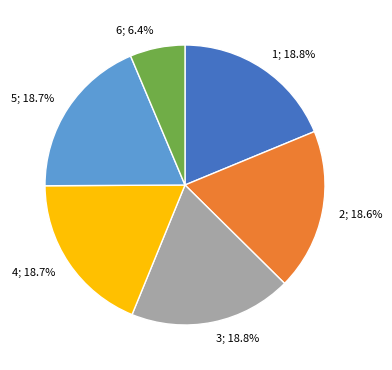

What percentage is the 4 slice, to the nearest percent?

19%